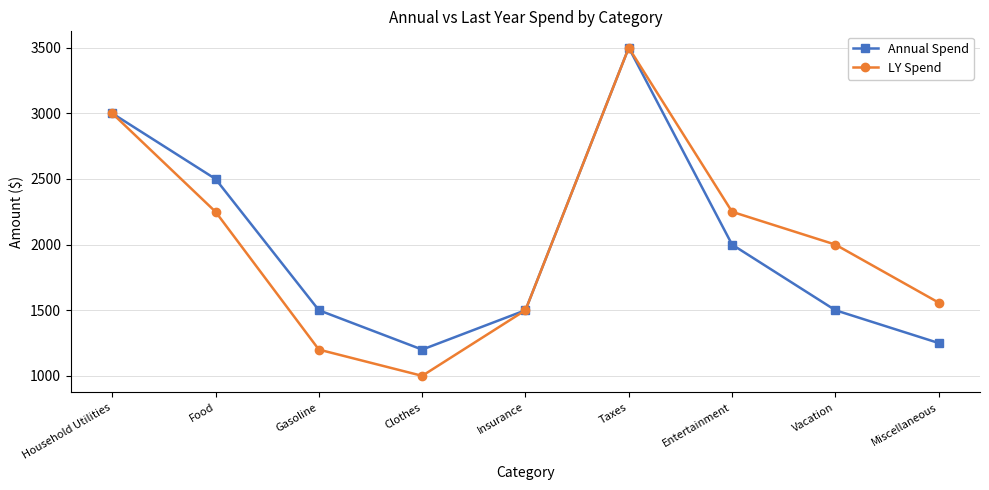

At which label is Annual Spend closest to 2350?

Food